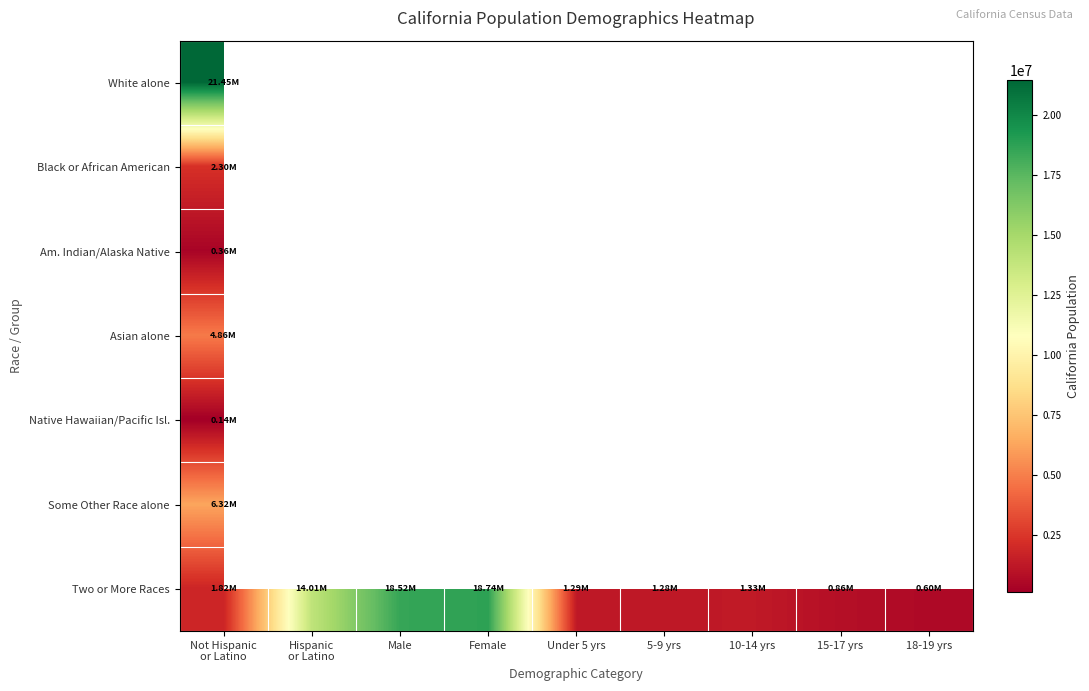

At how many categories does at least one series exceed 17671241?

3